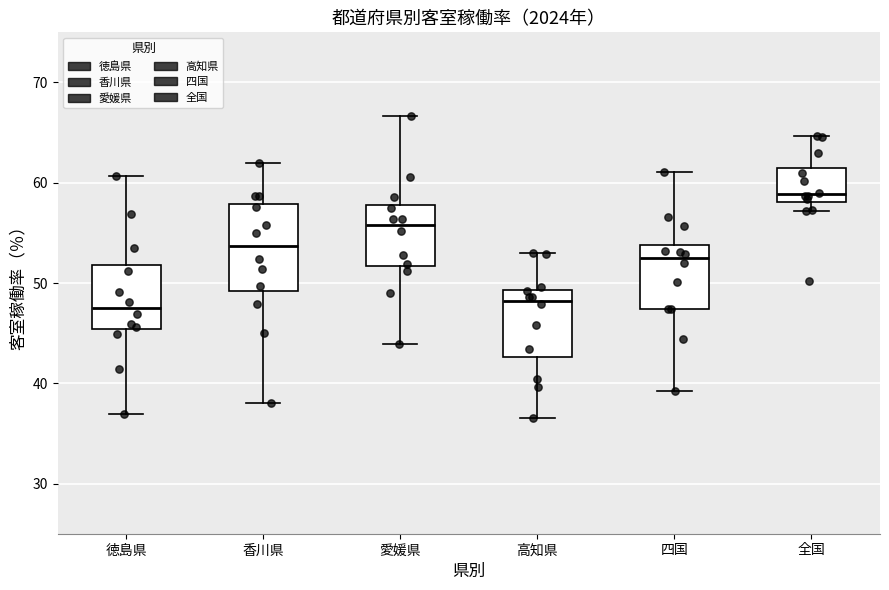

Reading left to right, transcribe this box plot: for each box, give where its median line is, the range the box spans, and where its two whiskers end, as read against the y-axis. The values are not printed on the chart, so give them approximately, as read against the axis.

徳島県: median 48, box 45 to 52, whiskers 37 to 61
香川県: median 54, box 49 to 58, whiskers 38 to 62
愛媛県: median 56, box 52 to 58, whiskers 44 to 67
高知県: median 48, box 43 to 49, whiskers 37 to 53
四国: median 52, box 47 to 54, whiskers 39 to 61
全国: median 59, box 58 to 62, whiskers 57 to 65